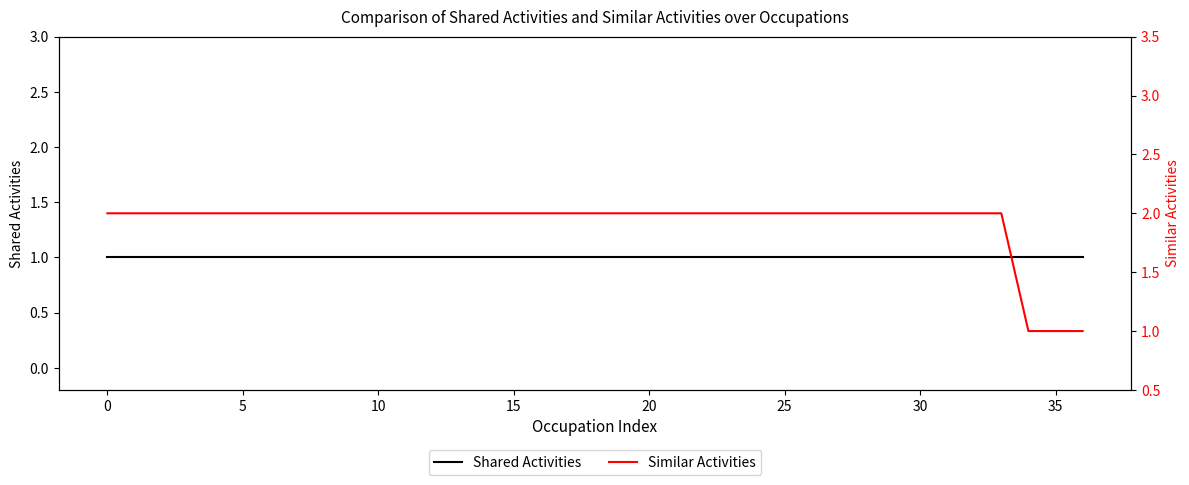

Does the chart display data point markers on the line(s)?

No